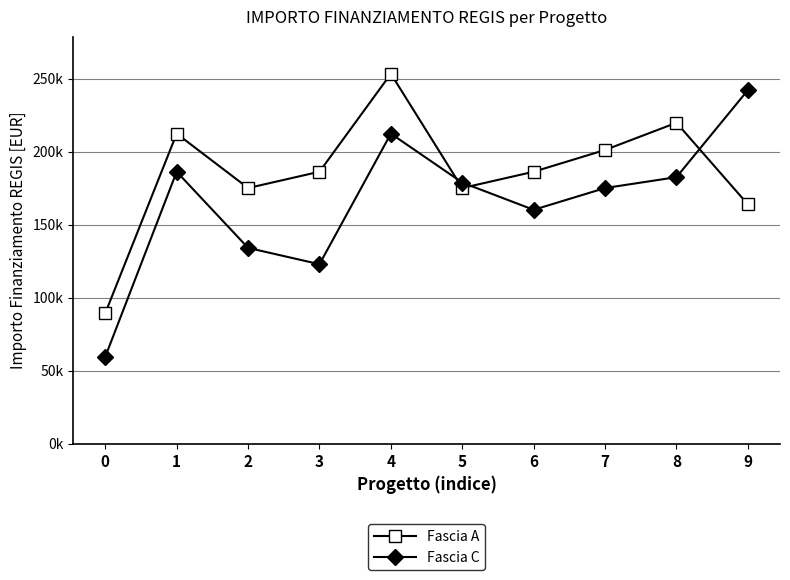

What is the difference between the second highest and minimum values in the Fascia A series?

130403.5